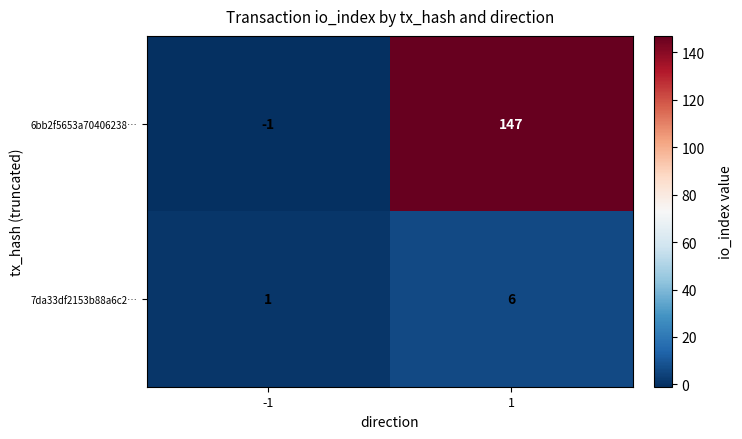

What is the difference between the 6bb2f5653a70406238… values at 1 and -1?

148